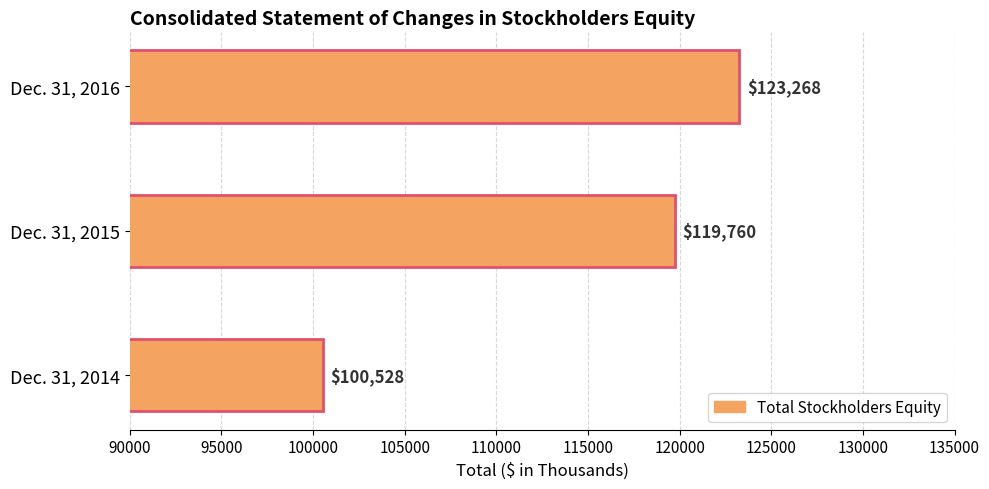

What is the ratio of the value at Dec. 31, 2016 to the value at Dec. 31, 2015?

1.0